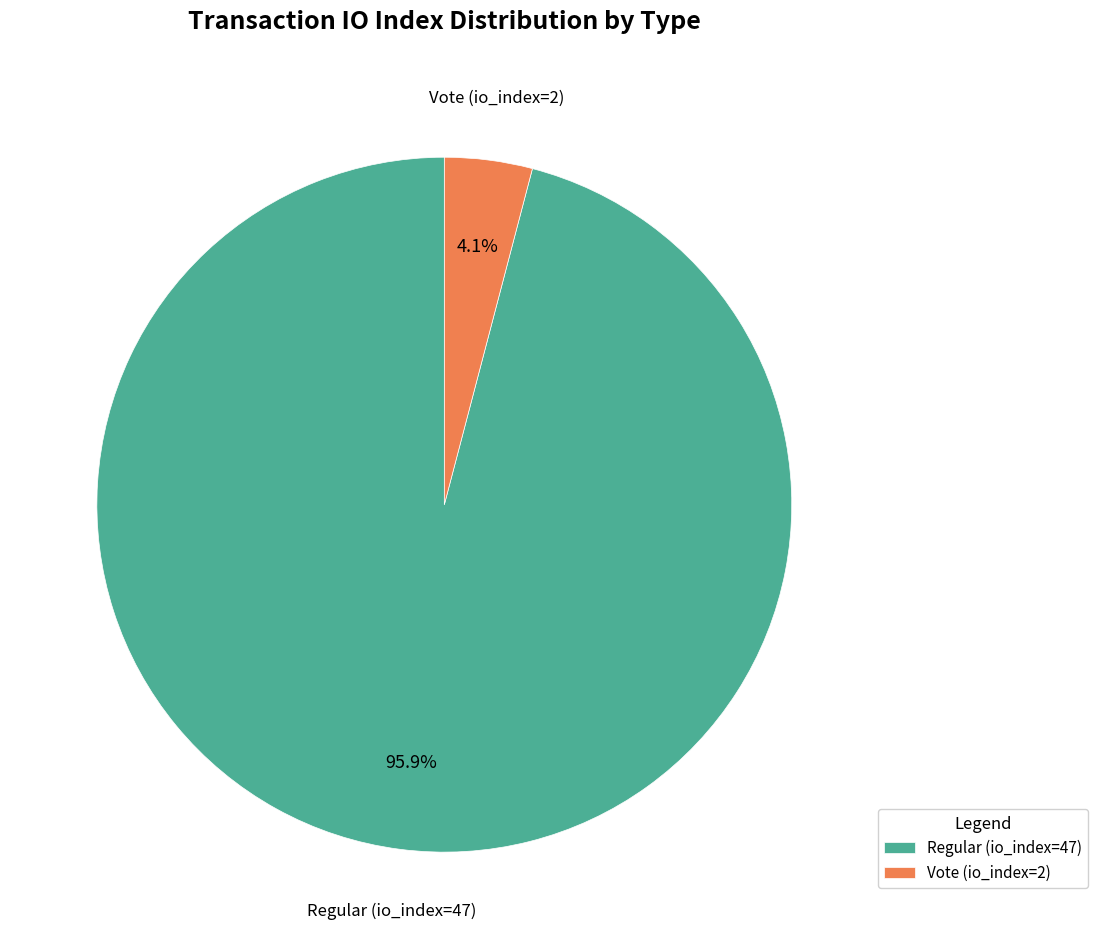

The Regular (io_index=47) slice represents 96% of the pie. True or false?

True